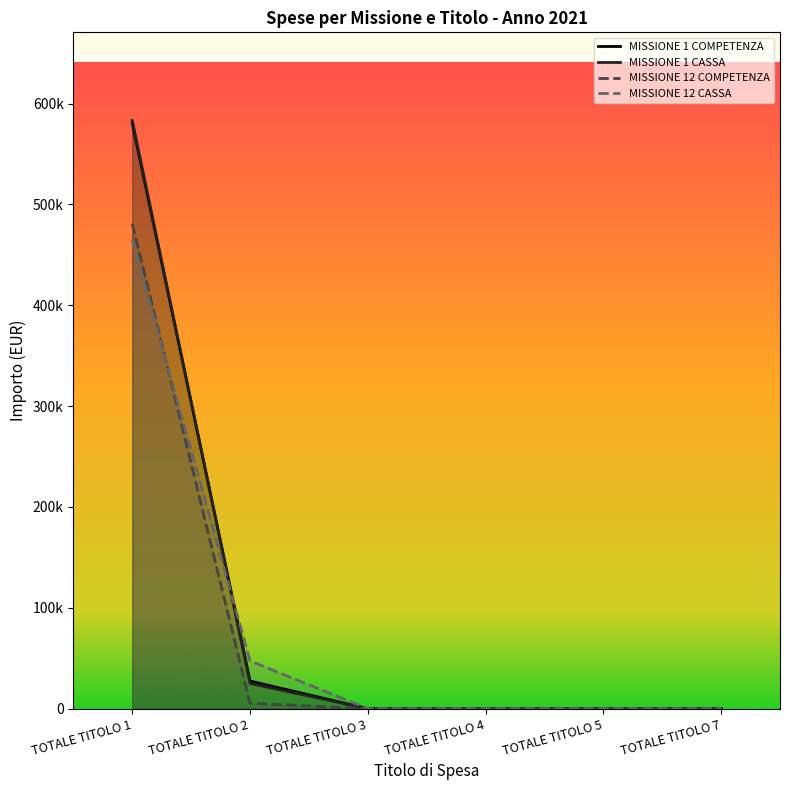

Which series has the largest total across all categories?

MISSIONE 1 CASSA